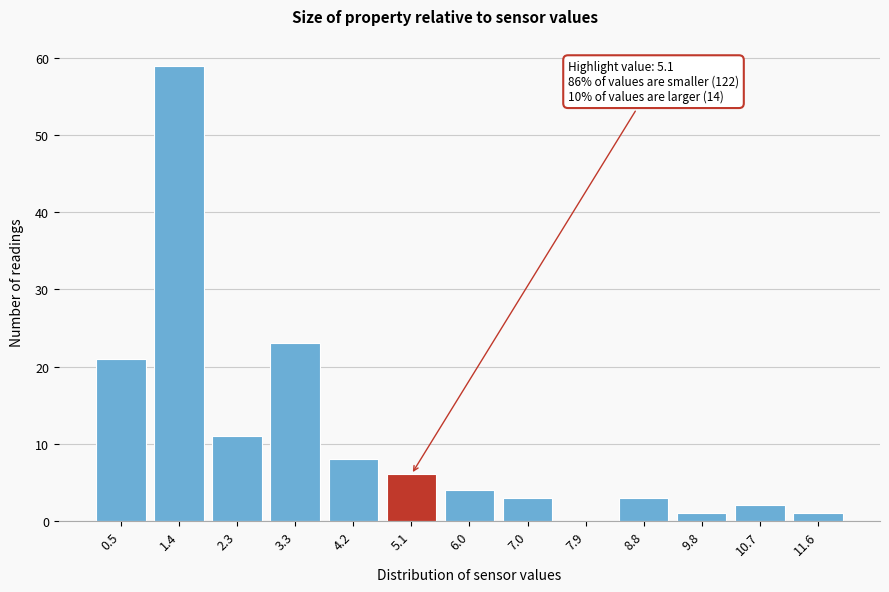

Which range on the x-axis has the tallest bar?

0.9 to 1.9